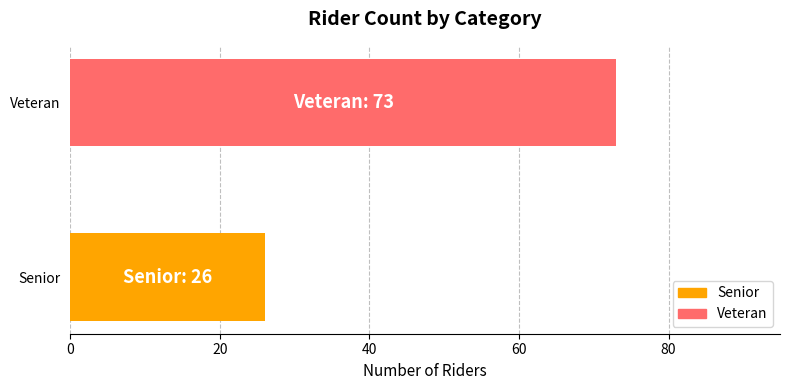

Which has a higher value, Senior or Veteran?

Veteran